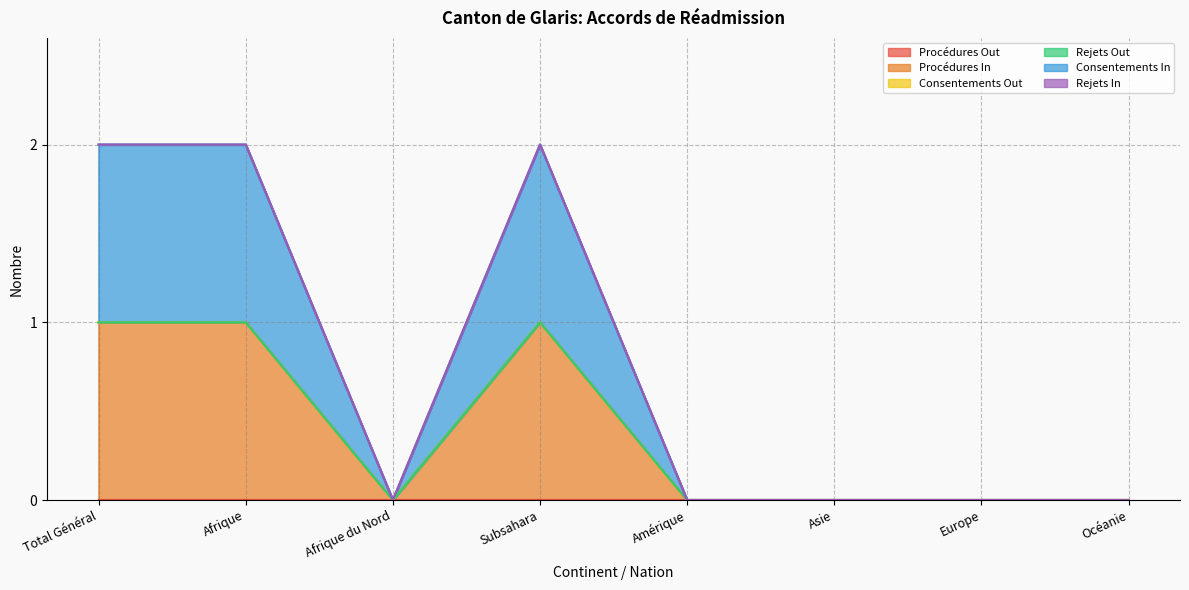

Reading left to right, extract all data points from this chart.

Procédures Out: Total Général=0	Afrique=0	Afrique du Nord=0	Subsahara=0	Amérique=0	Asie=0	Europe=0	Océanie=0
Procédures In: Total Général=1	Afrique=1	Afrique du Nord=0	Subsahara=1	Amérique=0	Asie=0	Europe=0	Océanie=0
Consentements Out: Total Général=0	Afrique=0	Afrique du Nord=0	Subsahara=0	Amérique=0	Asie=0	Europe=0	Océanie=0
Rejets Out: Total Général=0	Afrique=0	Afrique du Nord=0	Subsahara=0	Amérique=0	Asie=0	Europe=0	Océanie=0
Consentements In: Total Général=1	Afrique=1	Afrique du Nord=0	Subsahara=1	Amérique=0	Asie=0	Europe=0	Océanie=0
Rejets In: Total Général=0	Afrique=0	Afrique du Nord=0	Subsahara=0	Amérique=0	Asie=0	Europe=0	Océanie=0